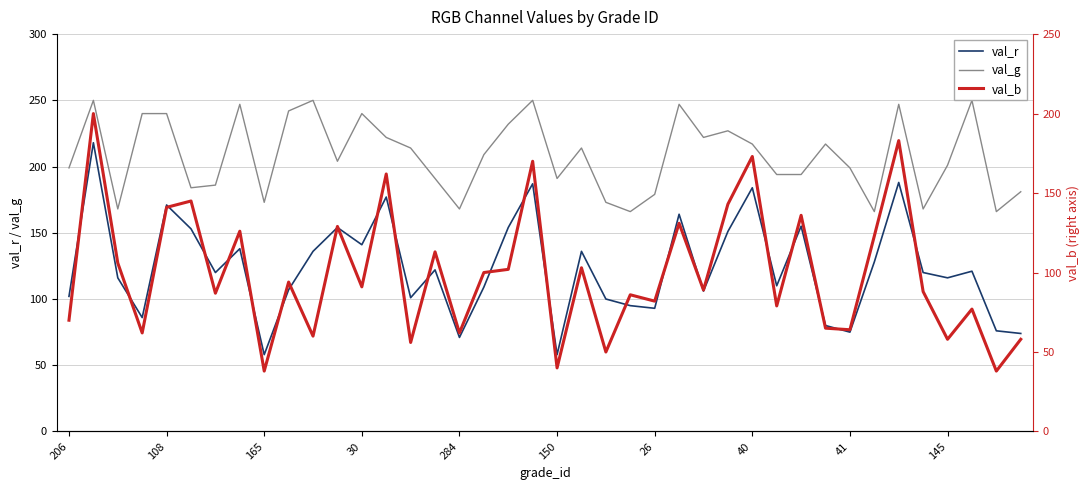

What is the sum of all val_g values?

8328